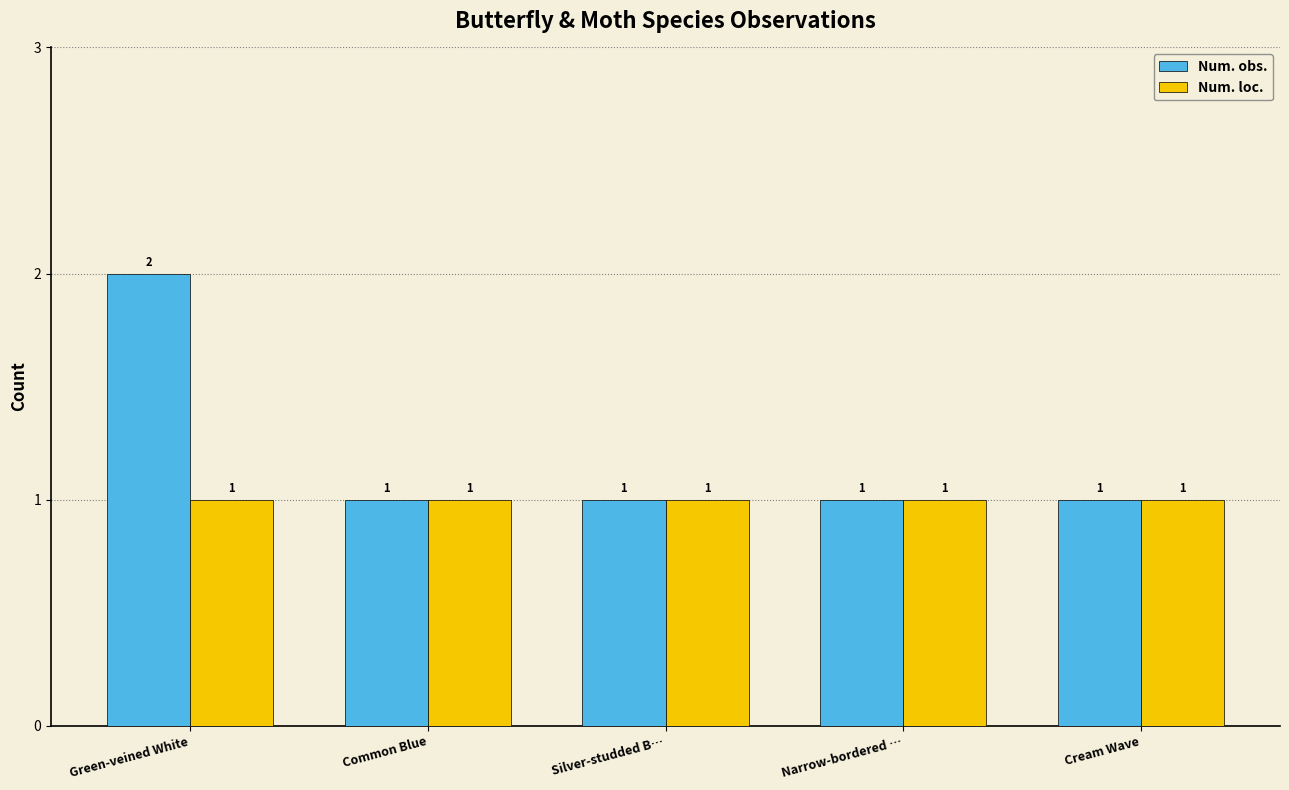

At which category is the sum across all series the highest?

Green-veined White